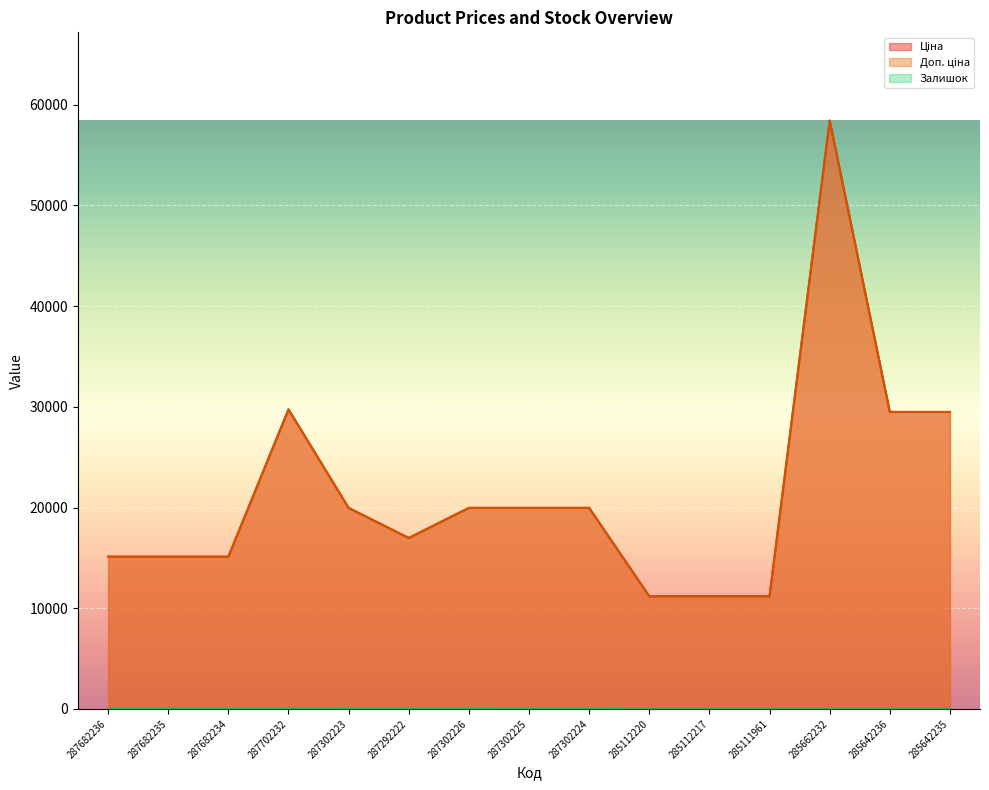

Read the Доп. ціна value at 287302226.

19964.2